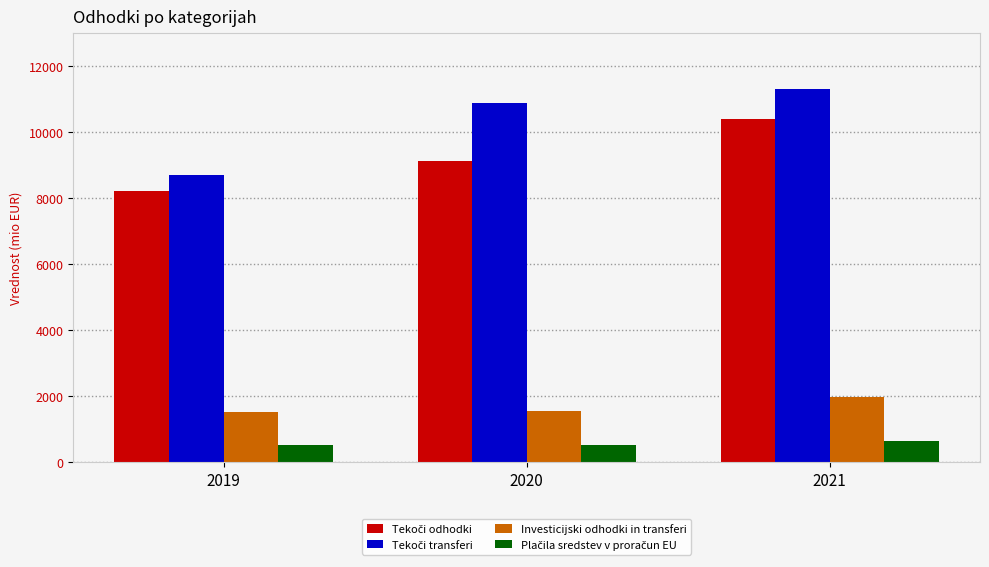

How many distinct data groups are displayed?

4